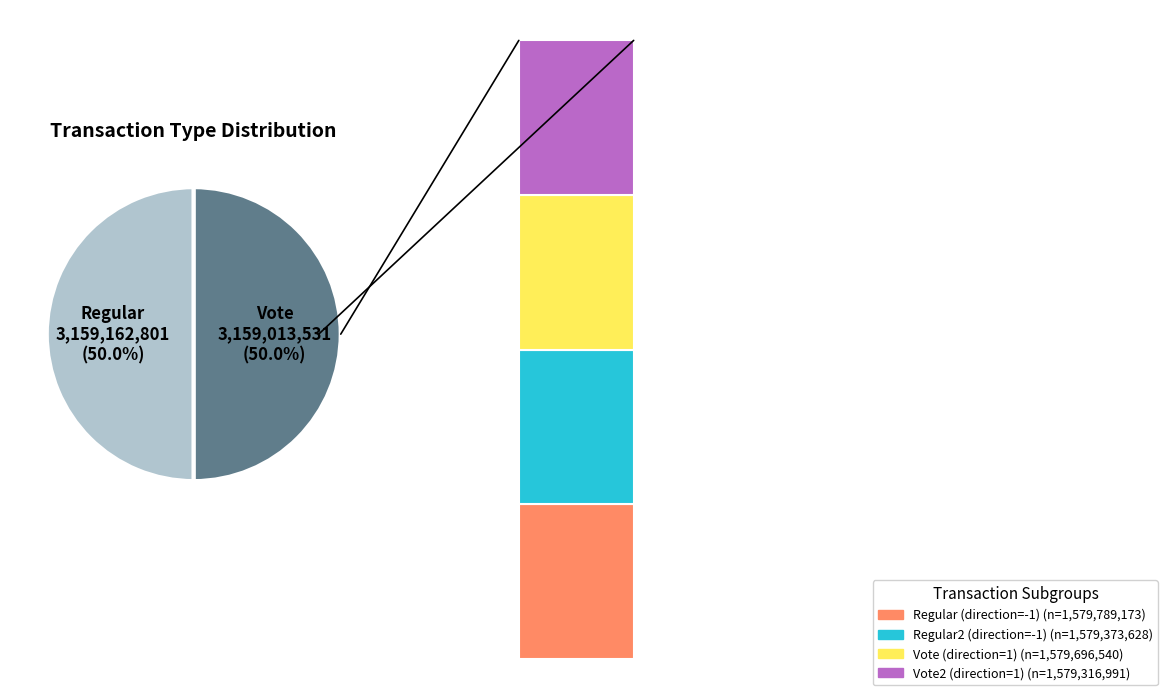

How many slices are in this pie chart?

2